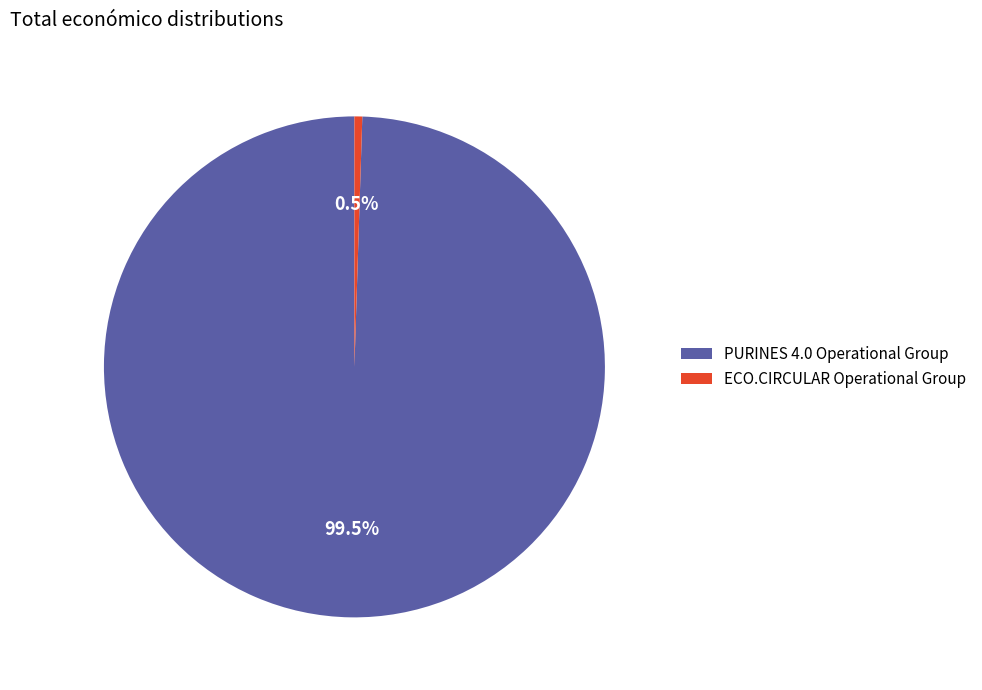

What is the largest slice in the pie chart?

PURINES 4.0 Operational Group